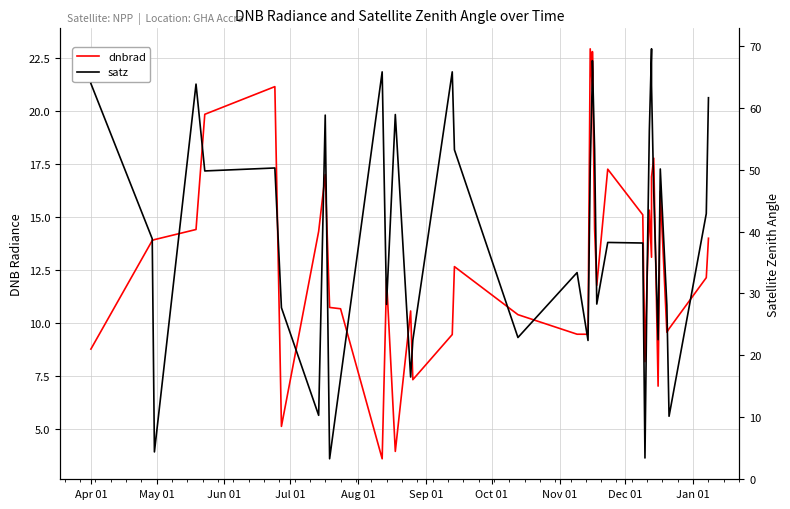

Reading left to right, what are all the values shown in this chart?

dnbrad: 8.8	13.9	13.9	14.4	19.8	21.2	5.1	14.3	17.0	10.7	10.7	3.6	12.1	3.9	10.6	7.3	9.5	12.7	10.4	9.5	9.5	22.9	21.0	22.8	14.4	11.8	17.3	15.1	8.2	12.2	15.3	13.1	16.9	17.8	7.0	16.2	9.6	9.7	12.1	14.0
satz: 63.9	38.8	4.3	63.8	49.8	50.3	27.7	10.3	58.8	3.2	16.3	65.8	28.2	58.9	16.5	22.4	65.8	53.2	22.9	33.4	22.4	50.0	65.8	67.6	53.3	28.3	38.2	38.1	3.4	33.4	56.3	69.5	63.6	46.4	22.5	50.1	28.1	10.1	42.9	61.6